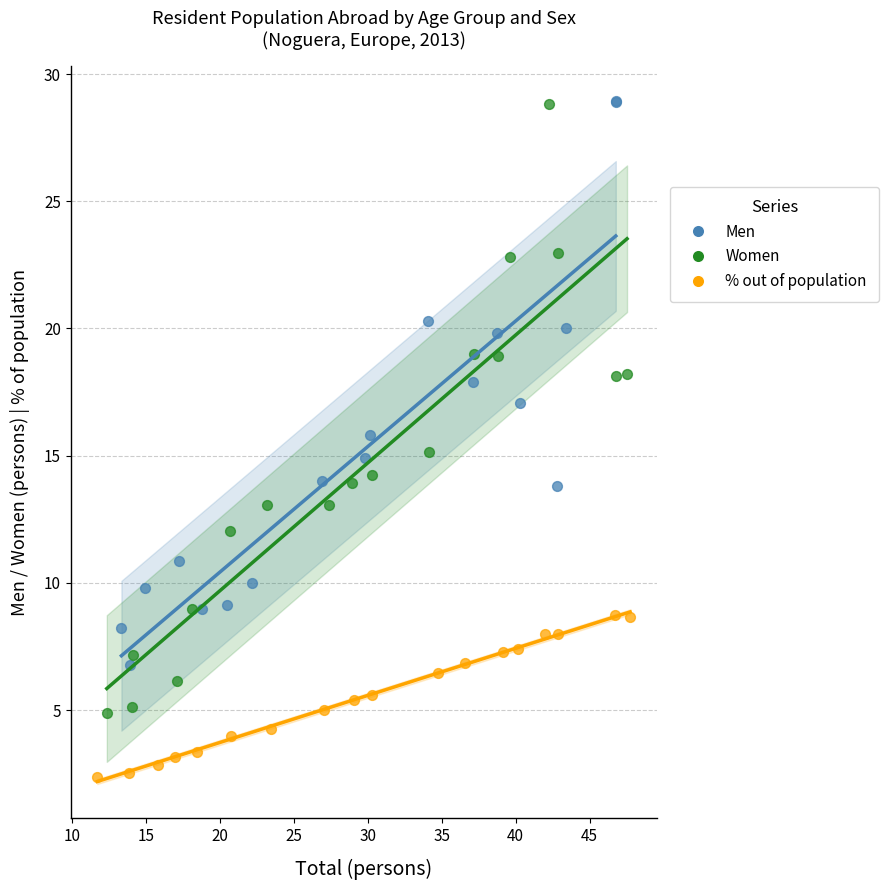

Which series has the widest spread of Y values?

Women